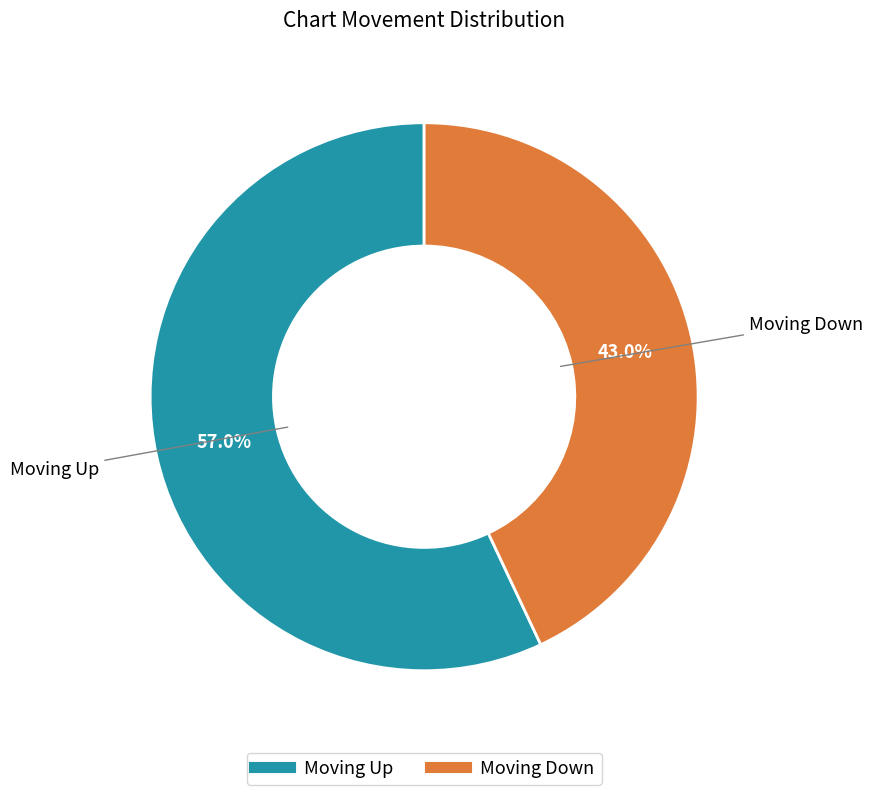

Is there any slice that represents more than half of the pie?

Yes